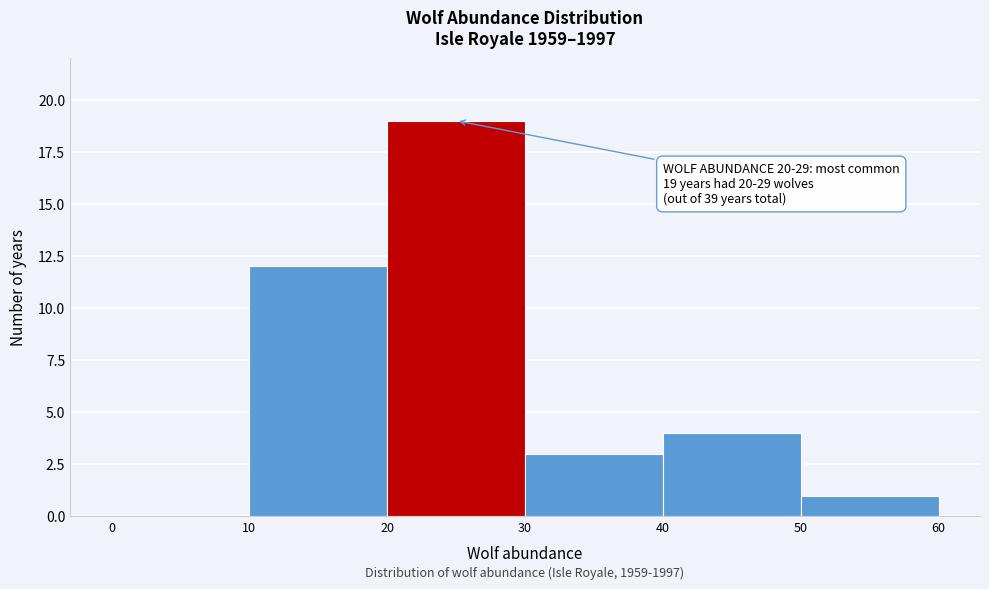

Over which range of the x-axis is the bar tallest?

20 to 30